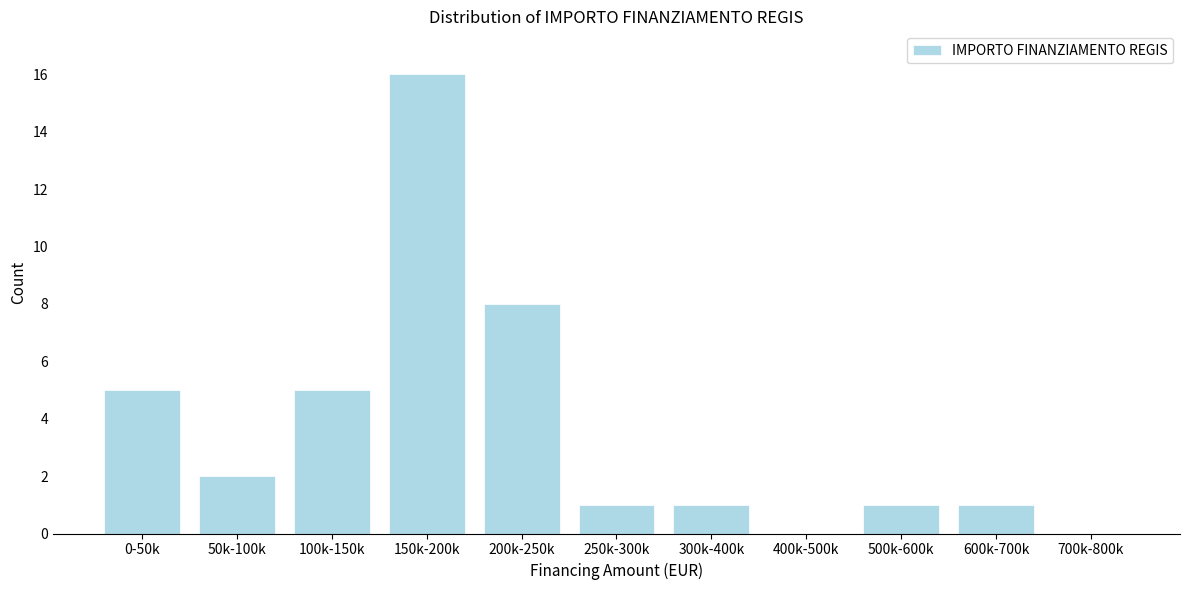

Reading right to left, what are all the values shown in this chart?

700k-800k=0	600k-700k=1	500k-600k=1	400k-500k=0	300k-400k=1	250k-300k=1	200k-250k=8	150k-200k=16	100k-150k=5	50k-100k=2	0-50k=5